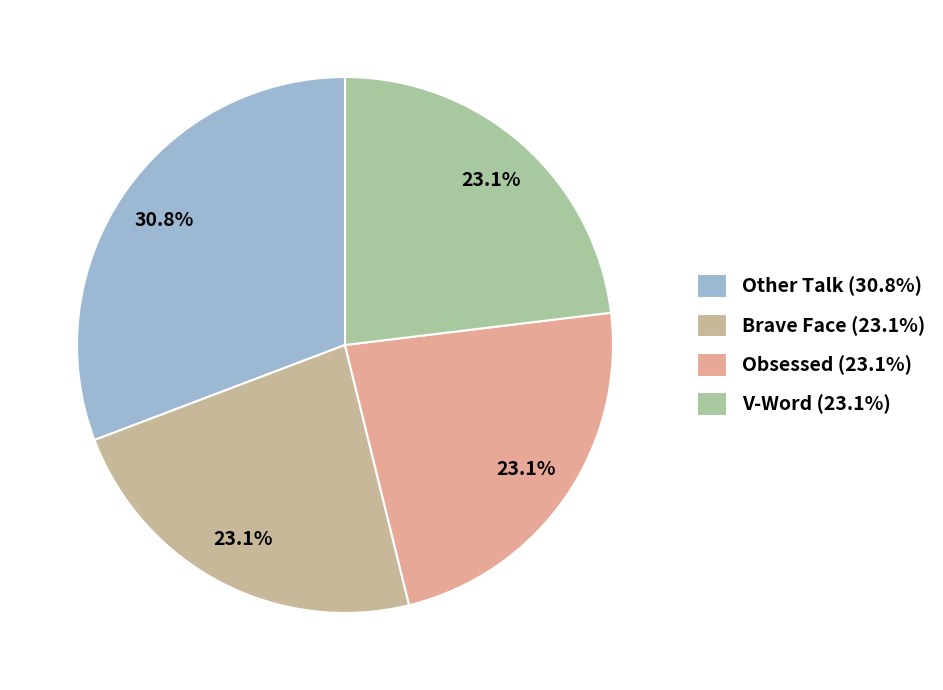

What portion of the pie excludes Other Talk?

69.2%